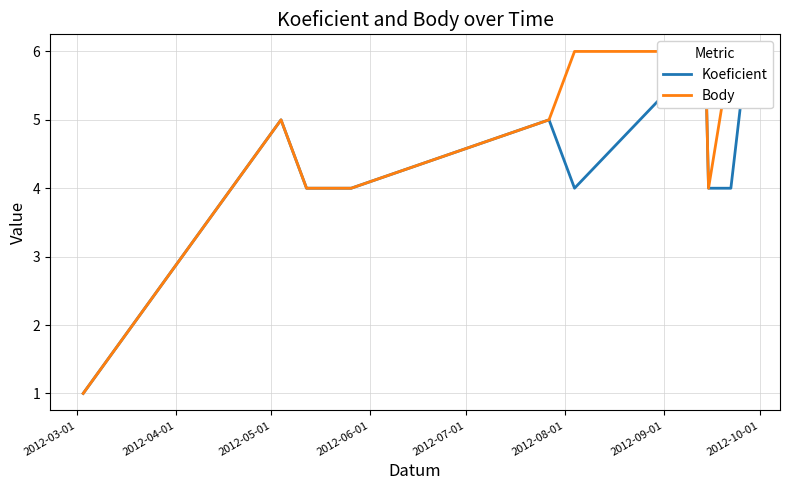

True or false: Koeficient and Body cross at least once.

False